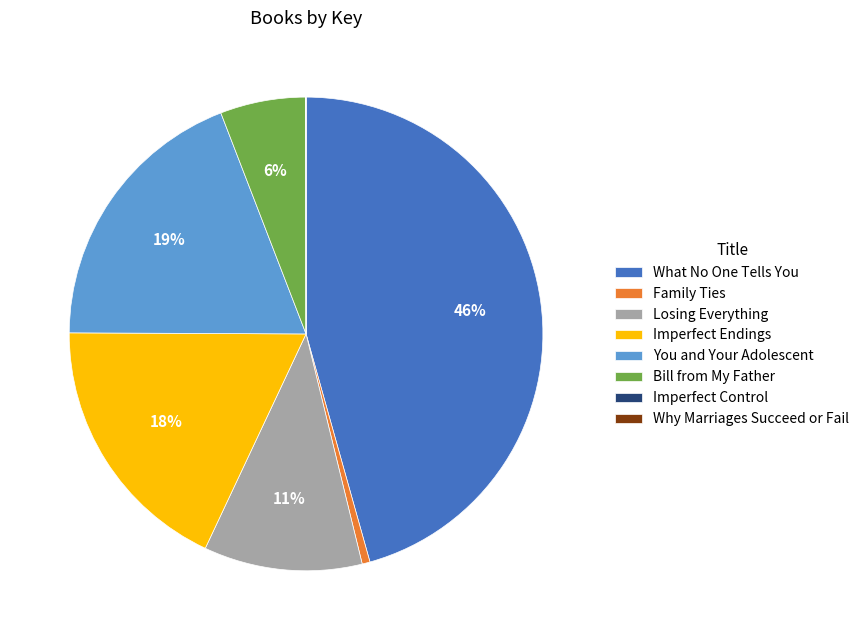

To the nearest percent, what is the combined percentage of Losing Everything and Imperfect Endings?

29%